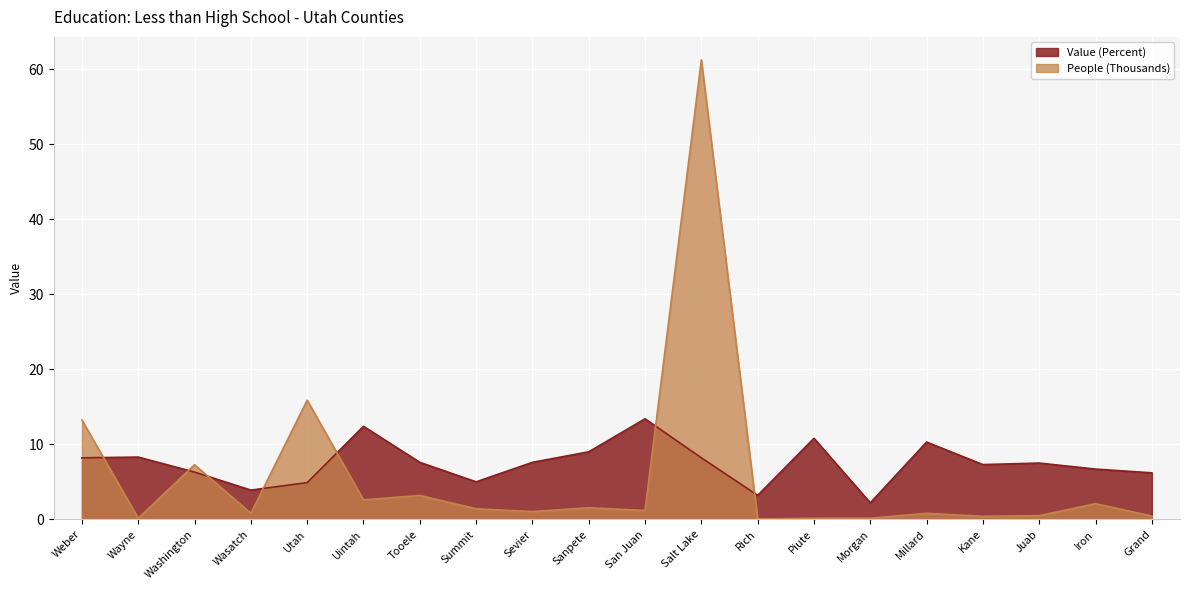

Which category has the lowest value in the Value (Percent) series?

Morgan